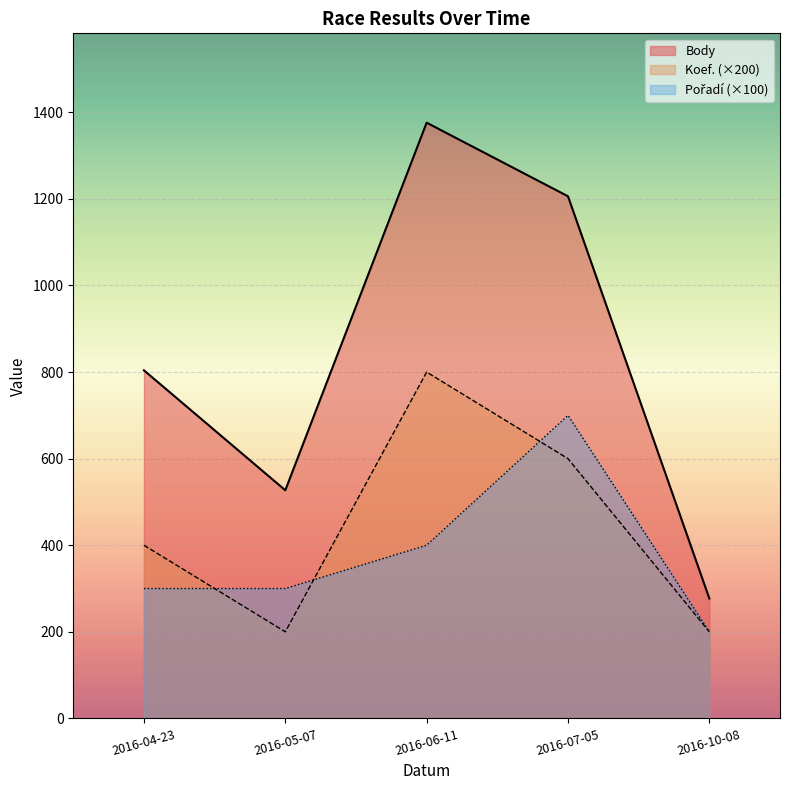

What value does the Pořadí series have at 2016-04-23?

300